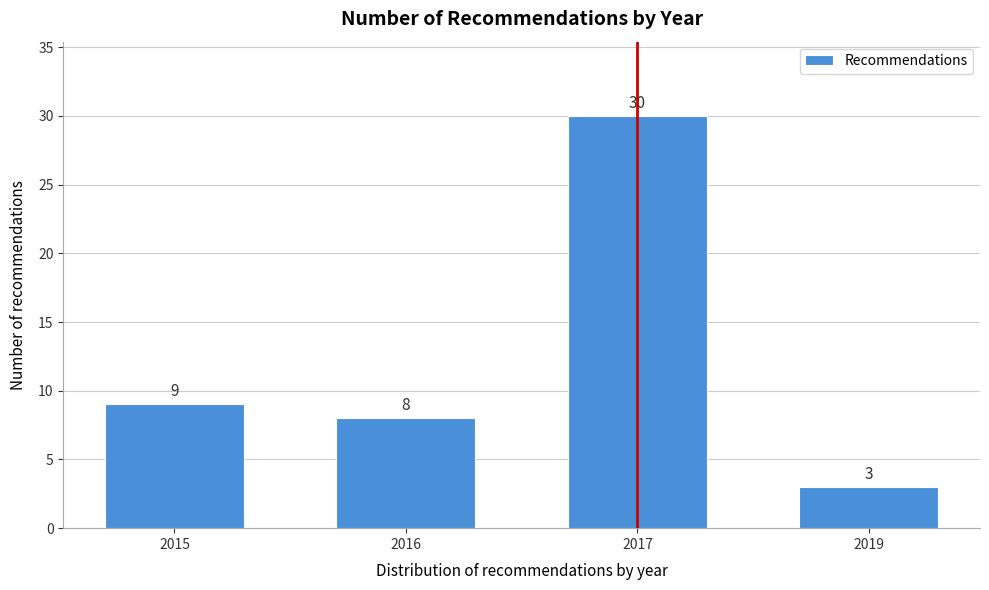

Reading left to right, transcribe all the data shown in this chart.

2015=9	2016=8	2017=30	2019=3